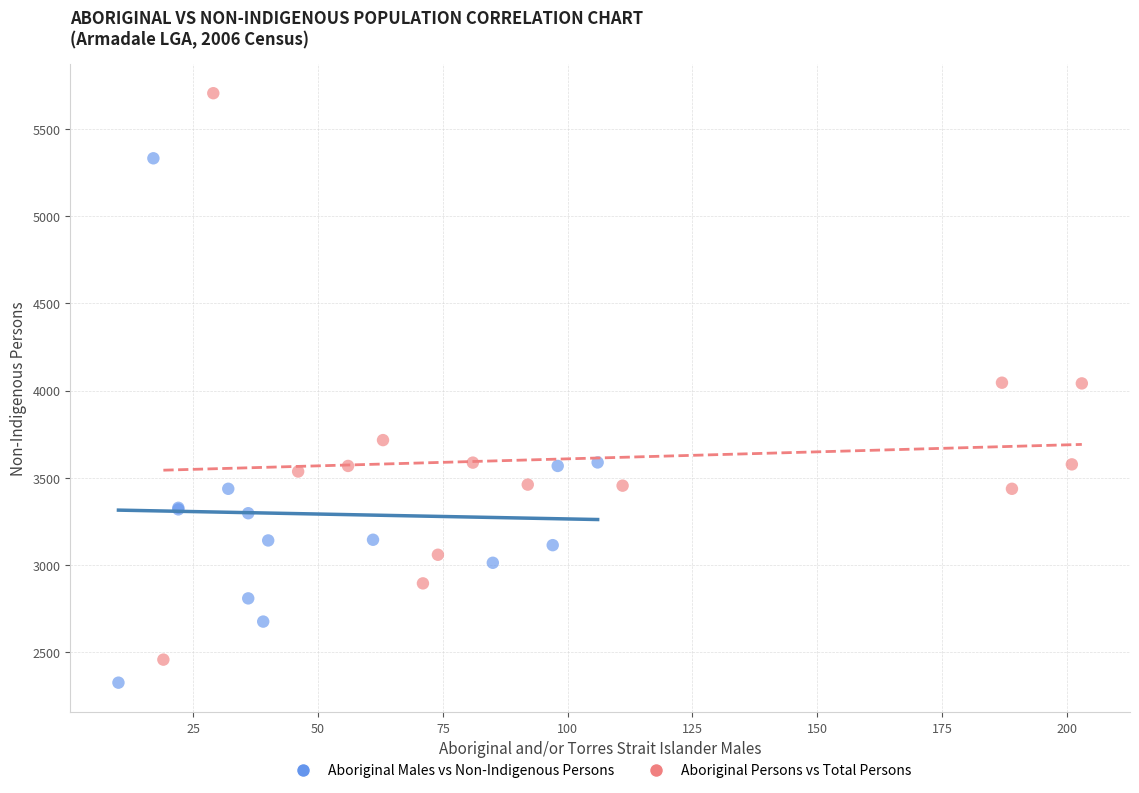

Which series has the largest Y range (max minus min)?

Aboriginal Persons vs Total Persons